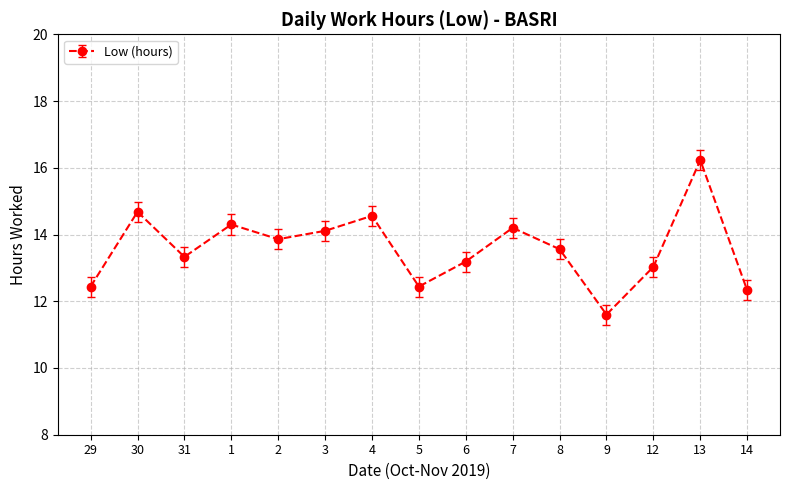

Reading left to right, transcribe all the data shown in this chart.

29=12.4	30=14.7	31=13.3	1=14.3	2=13.9	3=14.1	4=14.6	5=12.4	6=13.2	7=14.2	8=13.6	9=11.6	12=13.0	13=16.2	14=12.3